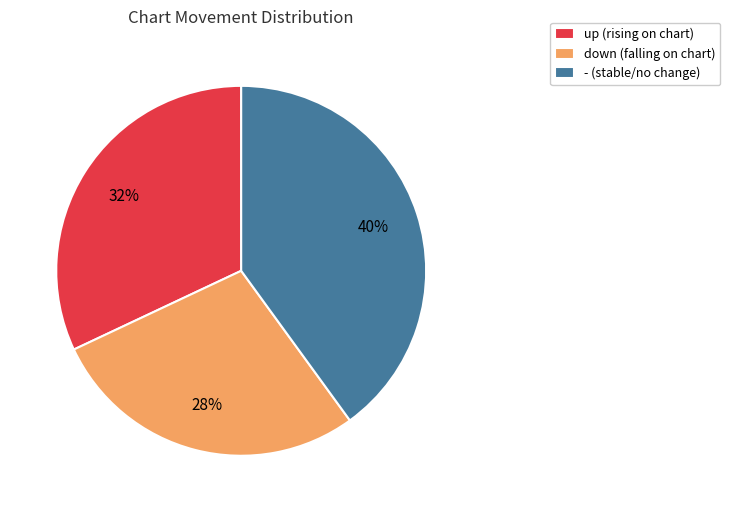

To the nearest percent, what portion does up represent?

32%